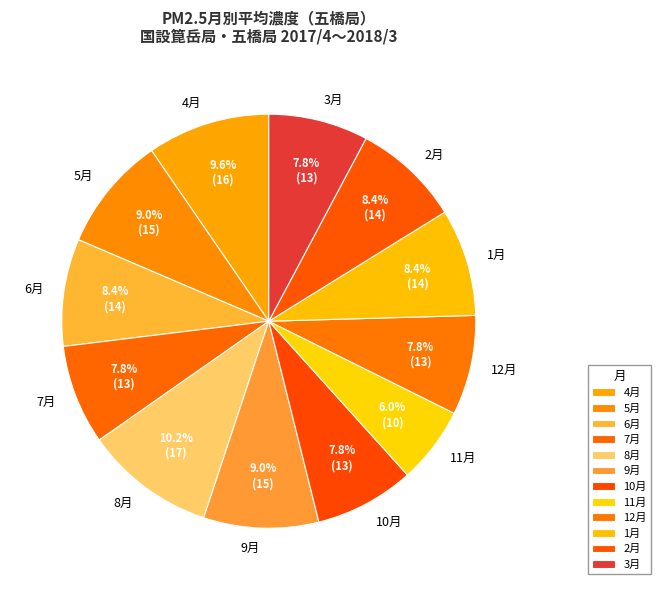

What percentage is the 3月 slice, to the nearest percent?

8%